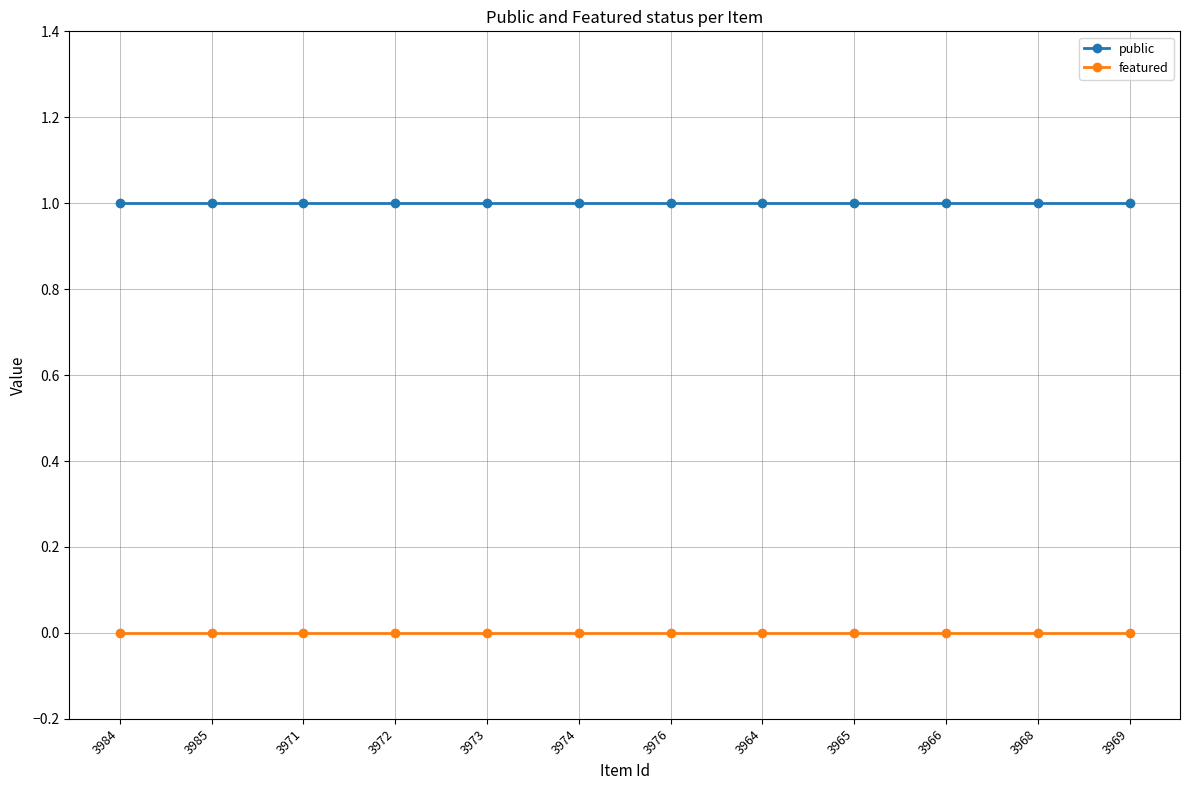

True or false: featured has a value of 0 at 3974.

True